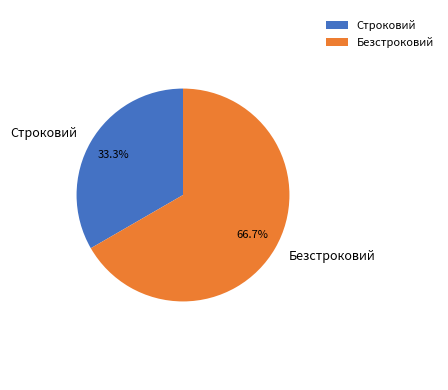

To the nearest percent, what is the combined percentage of Безстроковий and Строковий?

100%